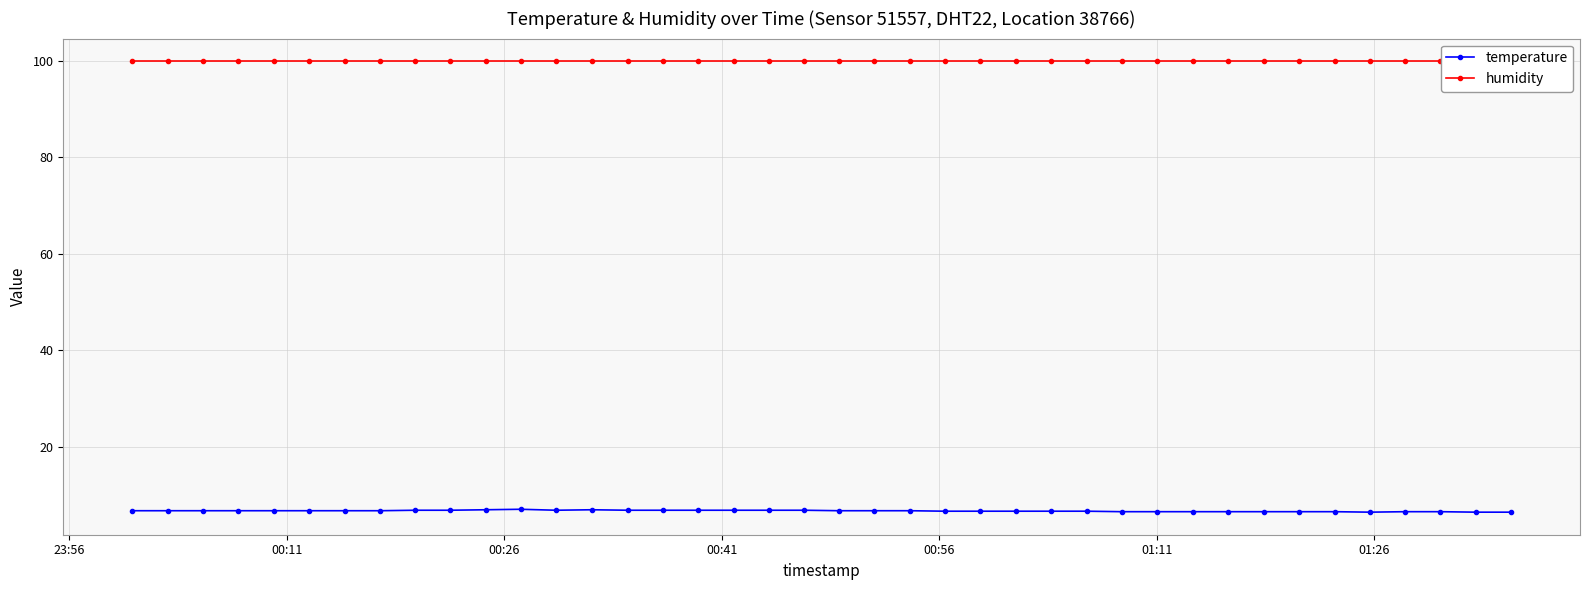

What is the difference between the second highest and minimum values in the temperature series?

0.5